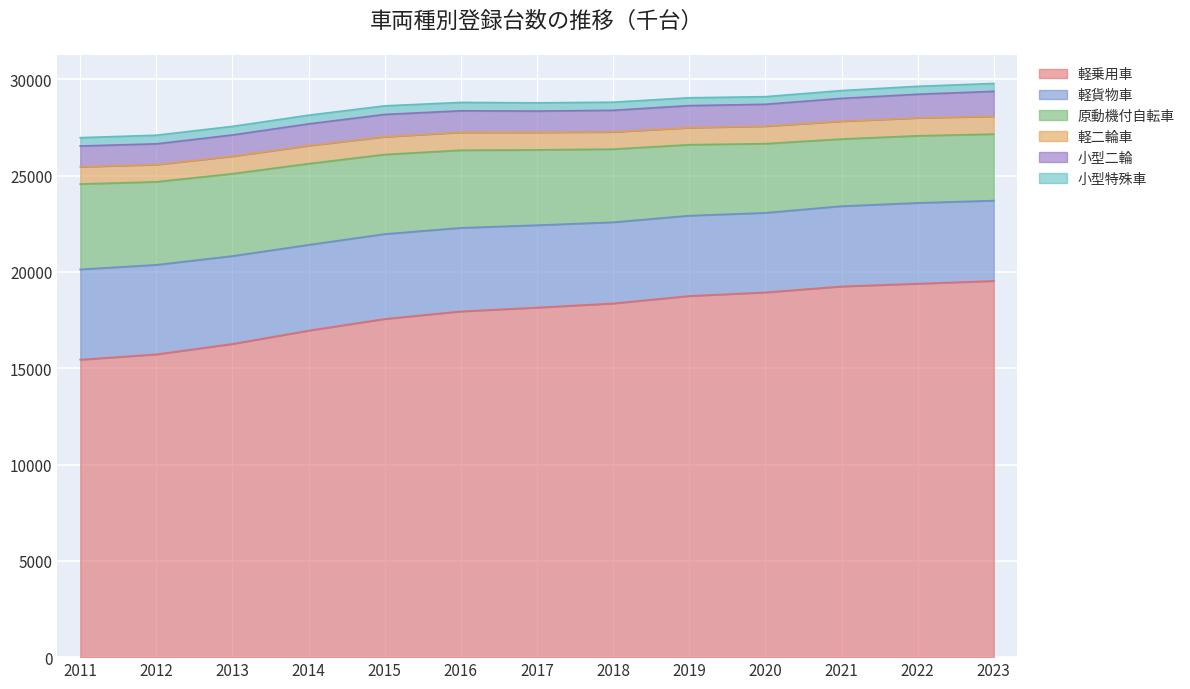

At which label does 原動機付自転車 first exceed 3911?

2011